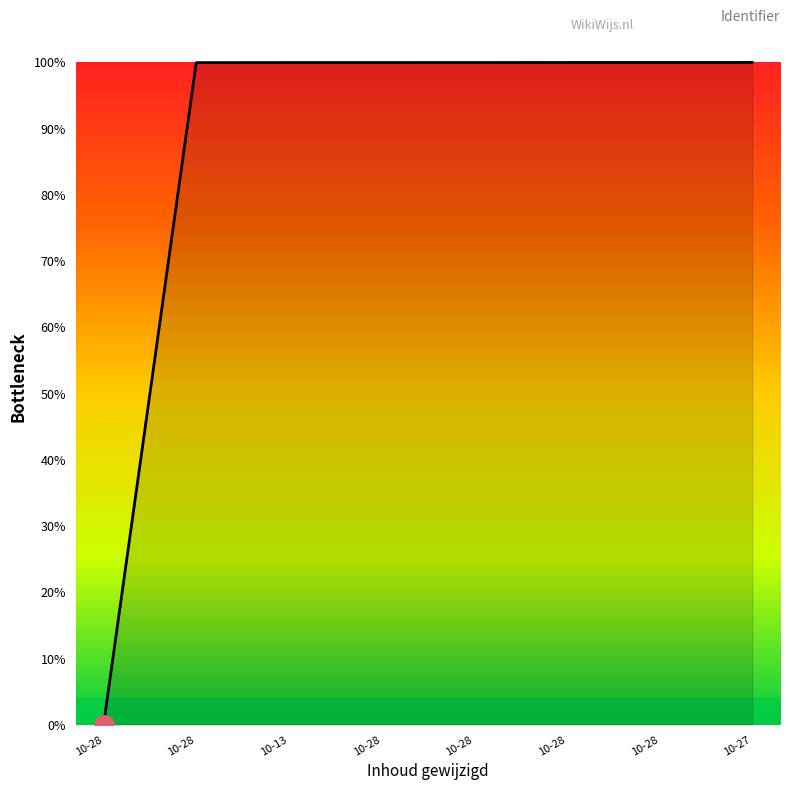

At which category does the chart reach its peak across all series?

10-27